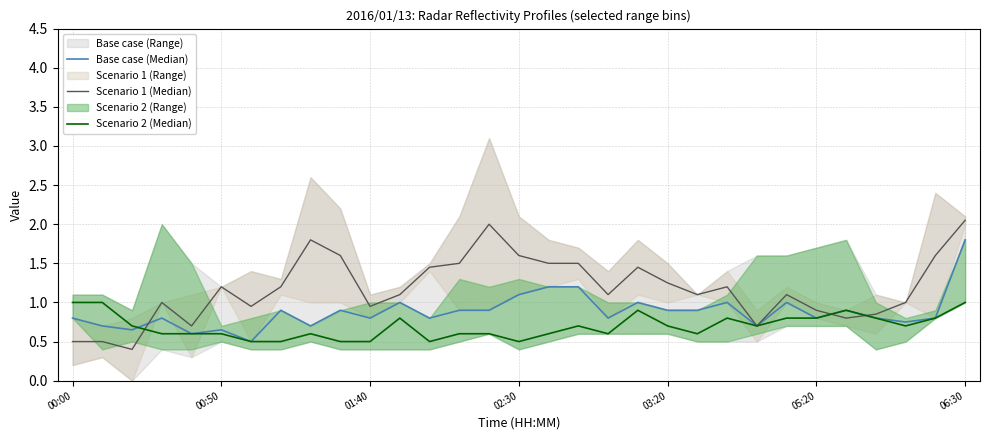

Is it true that Scenario 1 (Median) equals 0.4 at 23?

False